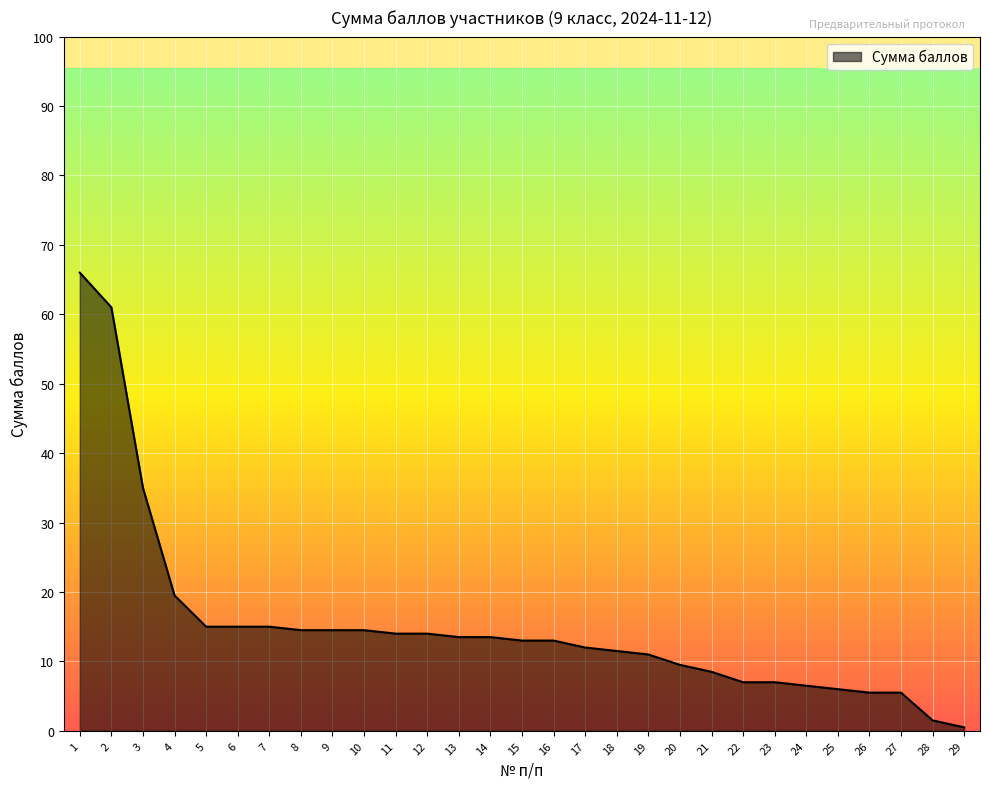

Between 13 and 1, which is larger?

1